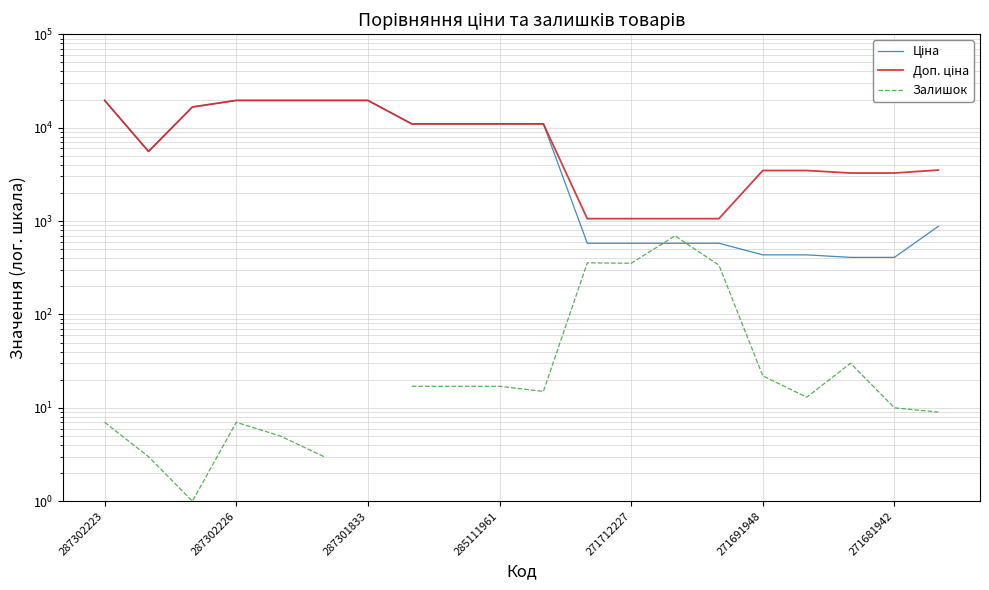

Does the chart display data point markers on the line(s)?

No